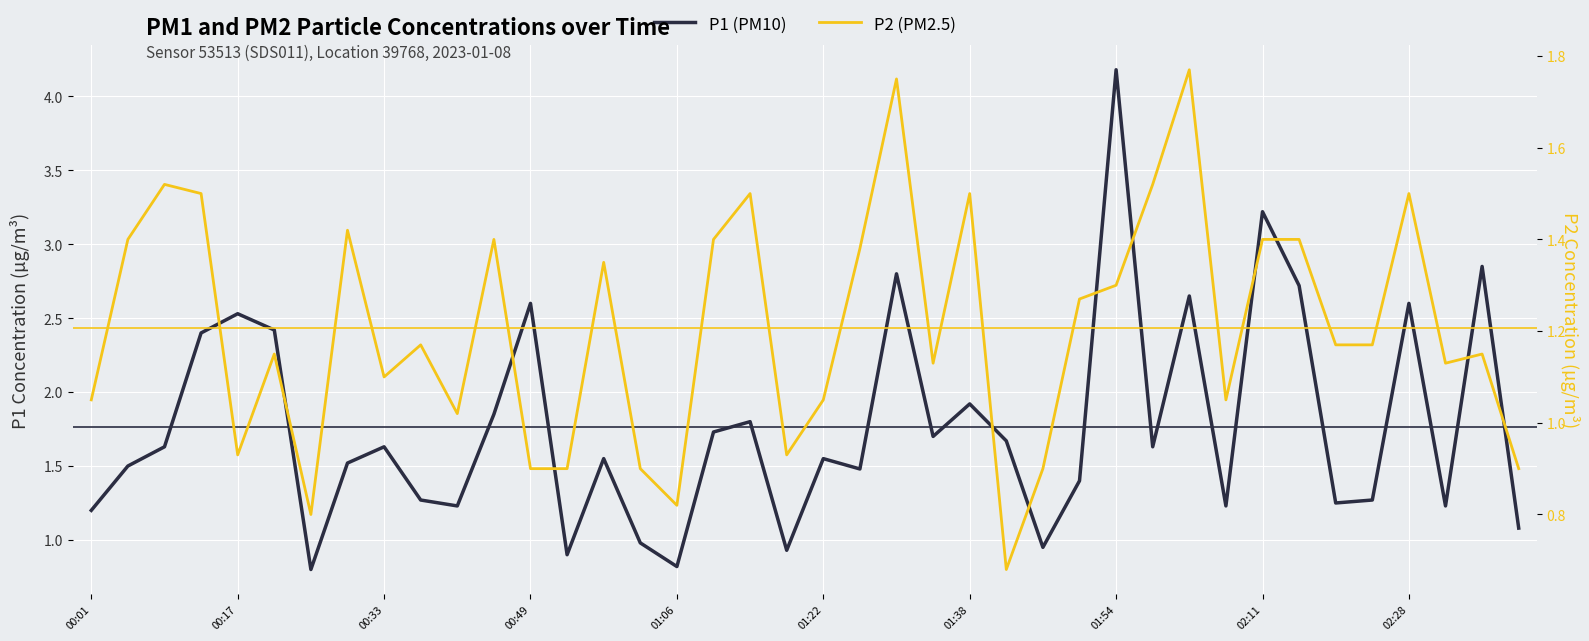

What is the difference between the P1 (PM10) values at 10 and 24?

0.7